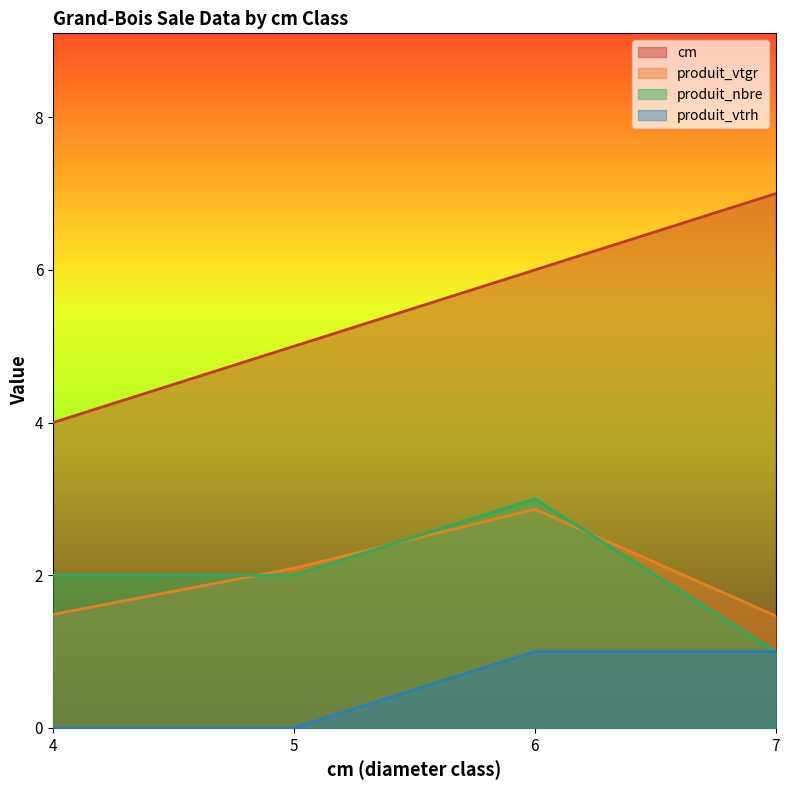

The produit_vtrh series shows 1.0 at 6. True or false?

True